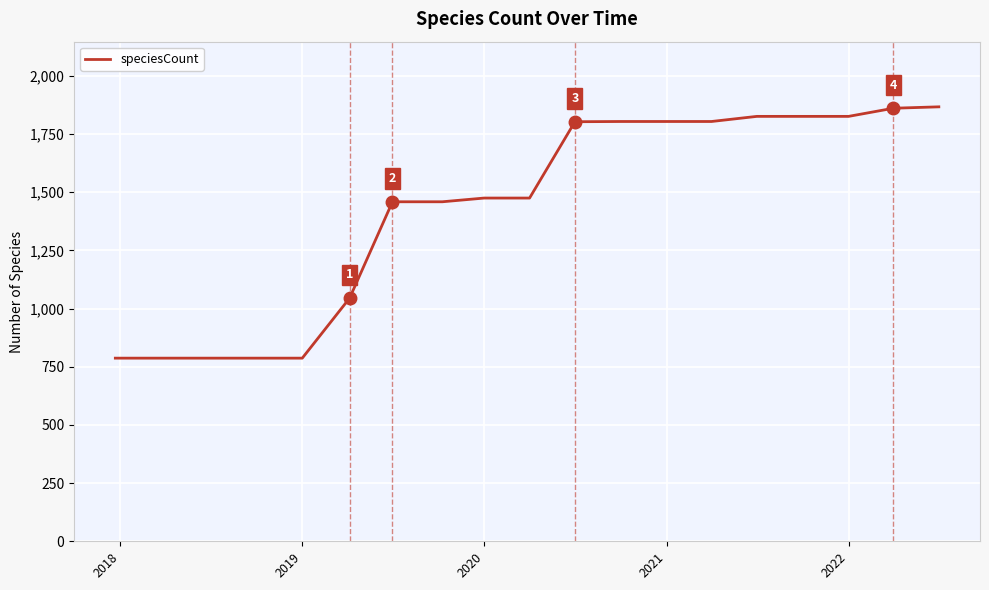

What is the maximum value shown in the chart?

1867